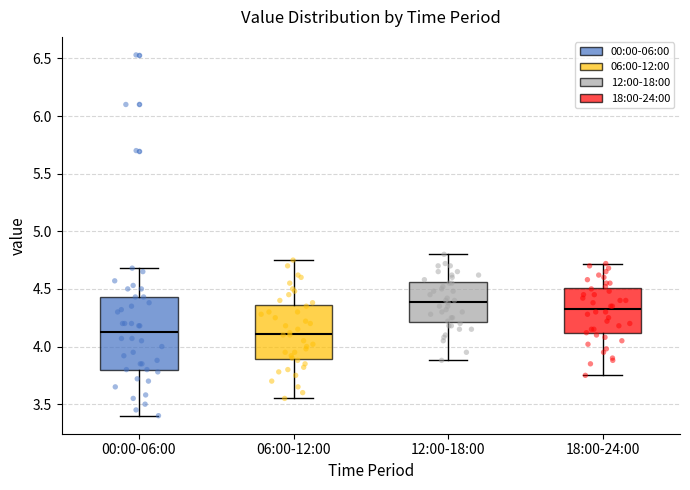

Which box is the tallest, from its lower edge to its upper edge?

00:00-06:00